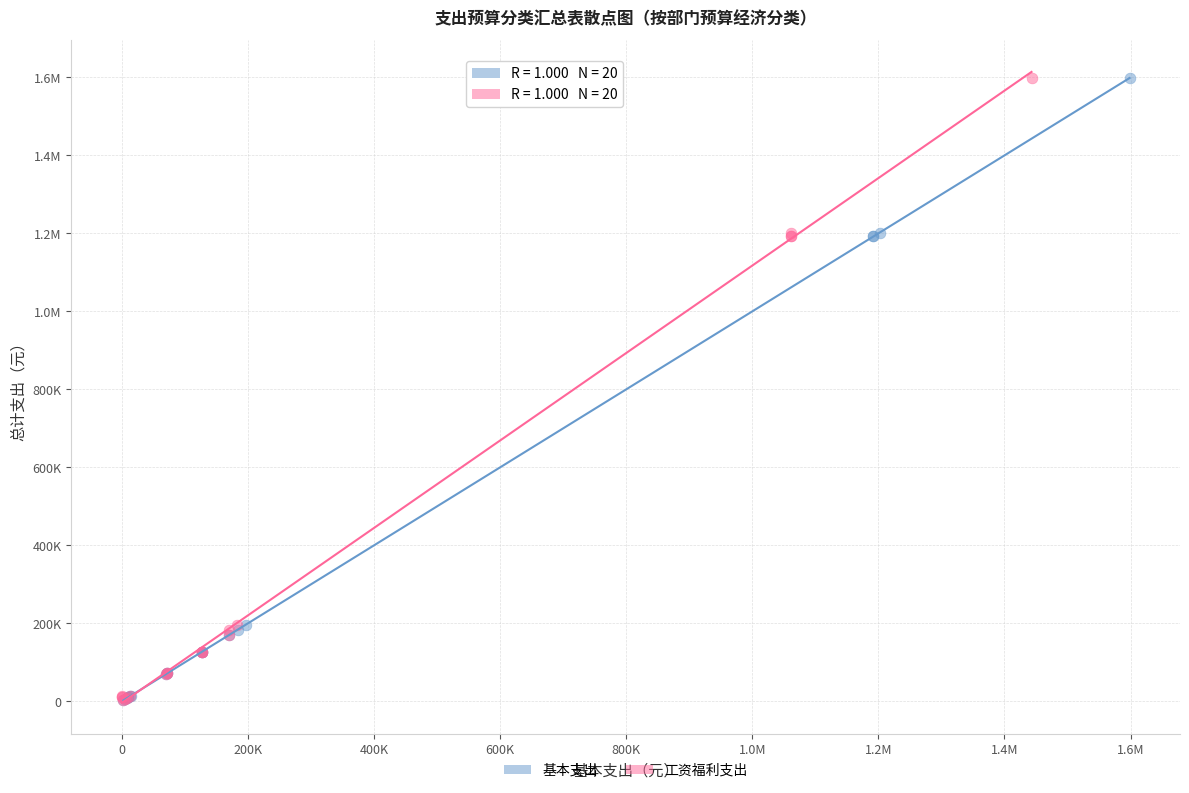

What are all the series names shown in the legend?

基本支出, 工资福利支出